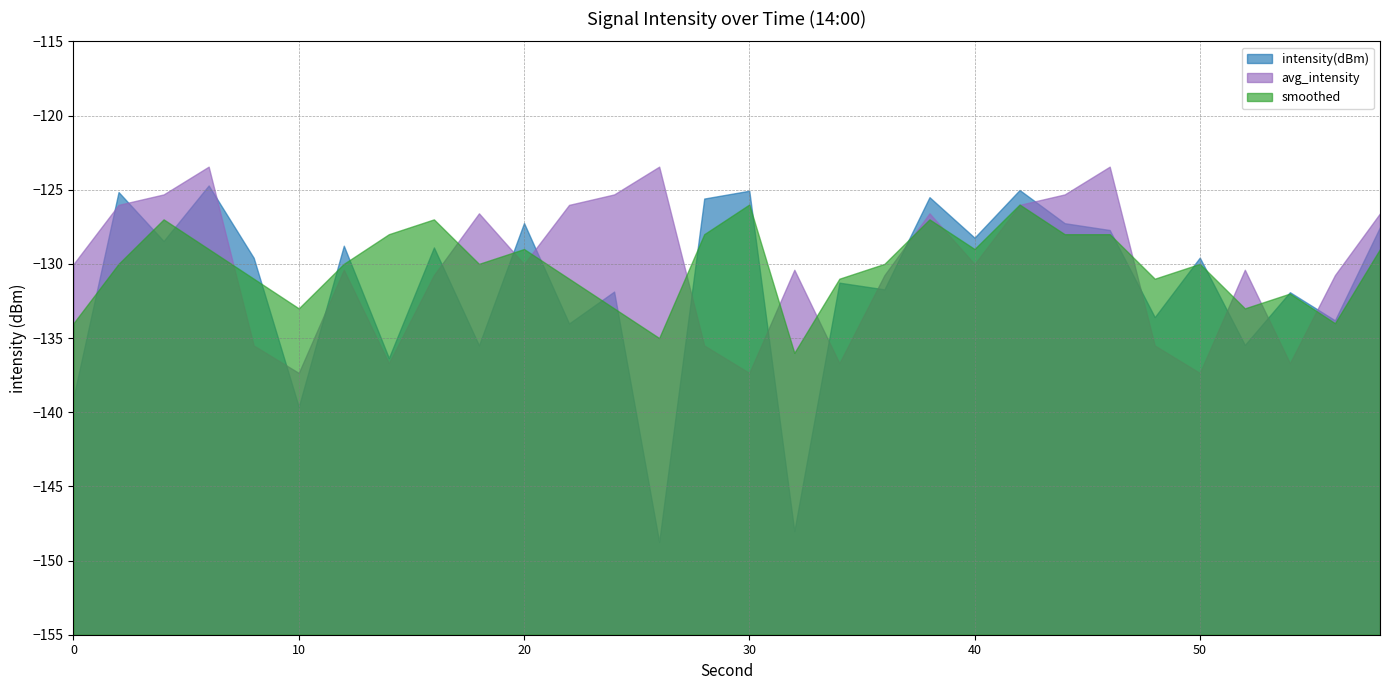

How many data points in avg_intensity are above -130?

12